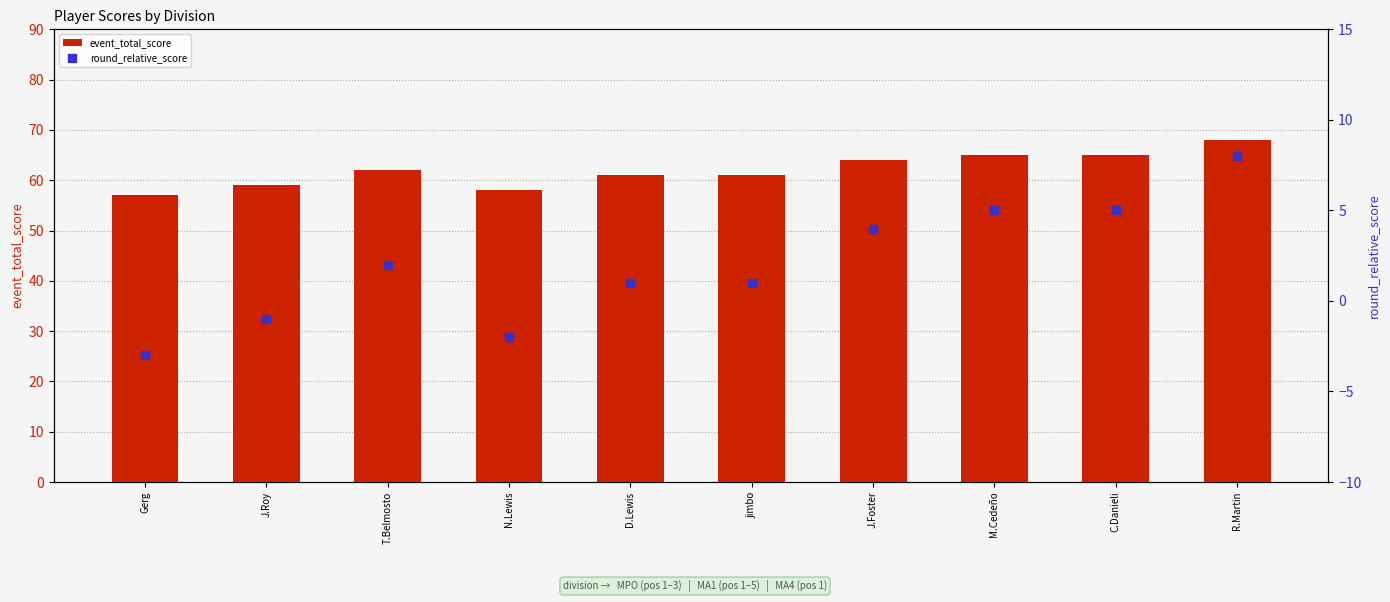

What are all the series names shown in the legend?

event_total_score, round_relative_score